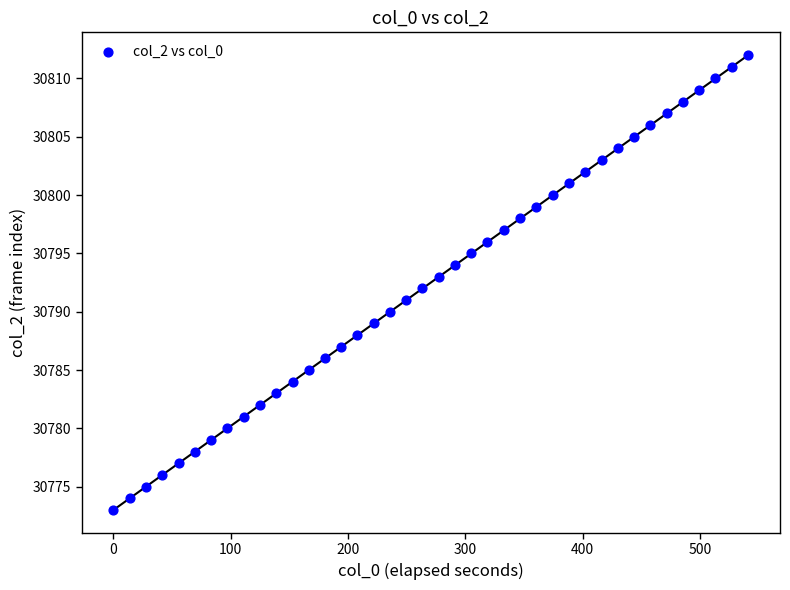

How many data points are displayed?

40